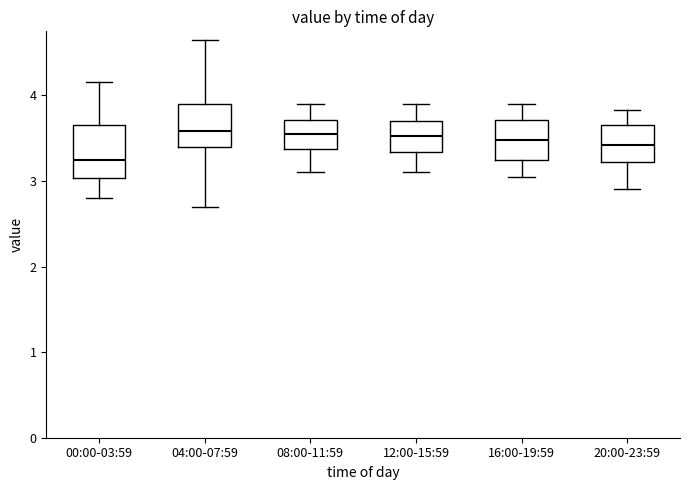

Reading left to right, transcribe this box plot: for each box, give where its median line is, the range the box spans, and where its two whiskers end, as read against the y-axis. The values are not printed on the chart, so give them approximately, as read against the axis.

00:00-03:59: median 3.2, box 3.0 to 3.7, whiskers 2.8 to 4.2
04:00-07:59: median 3.6, box 3.4 to 3.9, whiskers 2.7 to 4.7
08:00-11:59: median 3.6, box 3.4 to 3.7, whiskers 3.1 to 3.9
12:00-15:59: median 3.5, box 3.3 to 3.7, whiskers 3.1 to 3.9
16:00-19:59: median 3.5, box 3.3 to 3.7, whiskers 3.1 to 3.9
20:00-23:59: median 3.4, box 3.2 to 3.7, whiskers 2.9 to 3.8